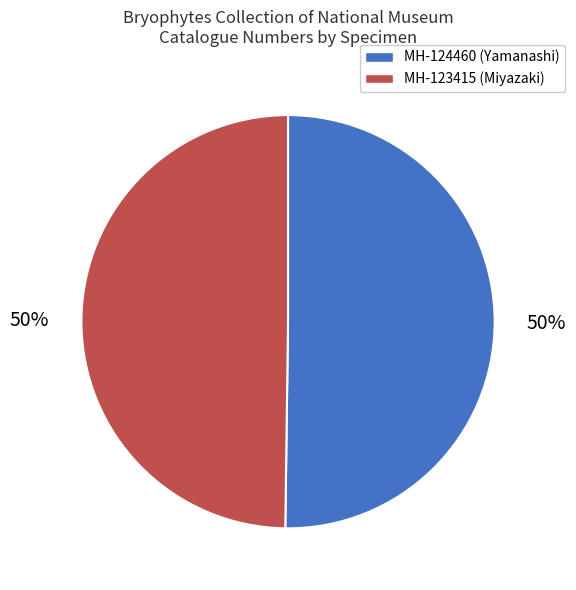

To the nearest percent, what portion does MH-124460 (Yamanashi) represent?

50%